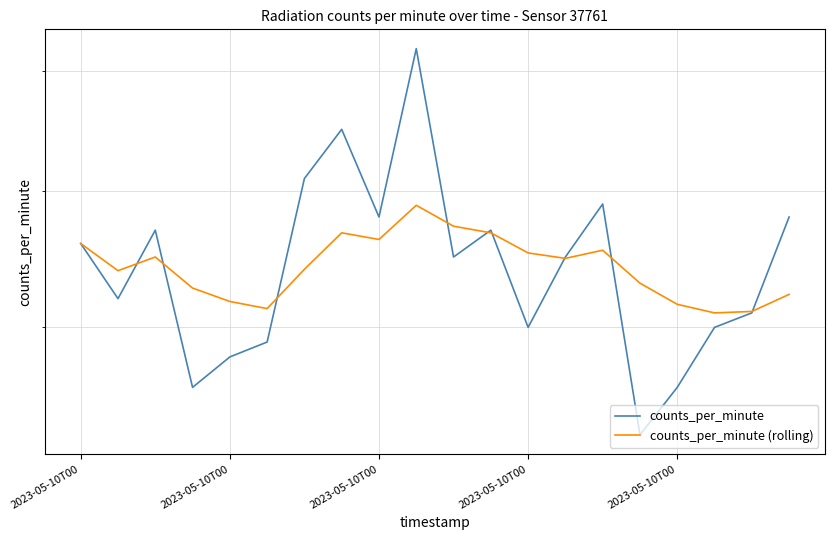

Reading left to right, transcribe all the data shown in this chart.

counts_per_minute: 76.0	72.0	77.0	66.0	68.0	69.0	81.0	85.0	78.0	92.0	75.0	77.0	70.0	75.0	79.0	63.0	66.0	70.0	71.0	78.0
counts_per_minute (rolling): 76.0	74.0	75.0	72.8	71.8	71.3	74.1	76.8	76.3	78.9	77.3	76.8	75.3	74.9	75.5	73.1	71.6	71.0	71.1	72.3